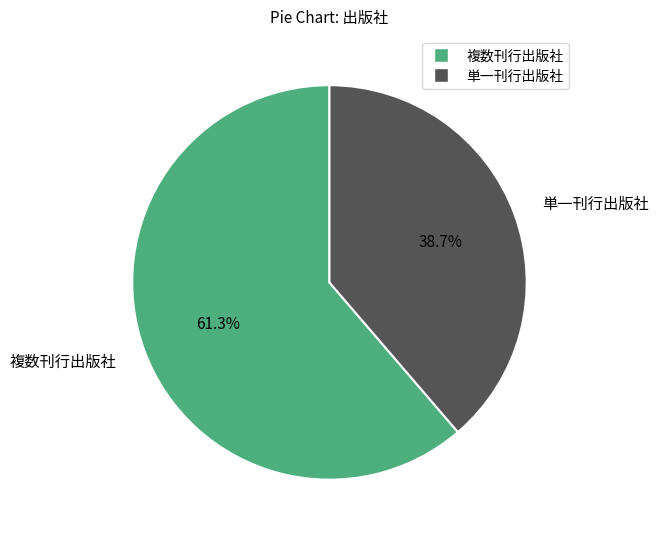

Which slice is the smallest?

単一刊行出版社